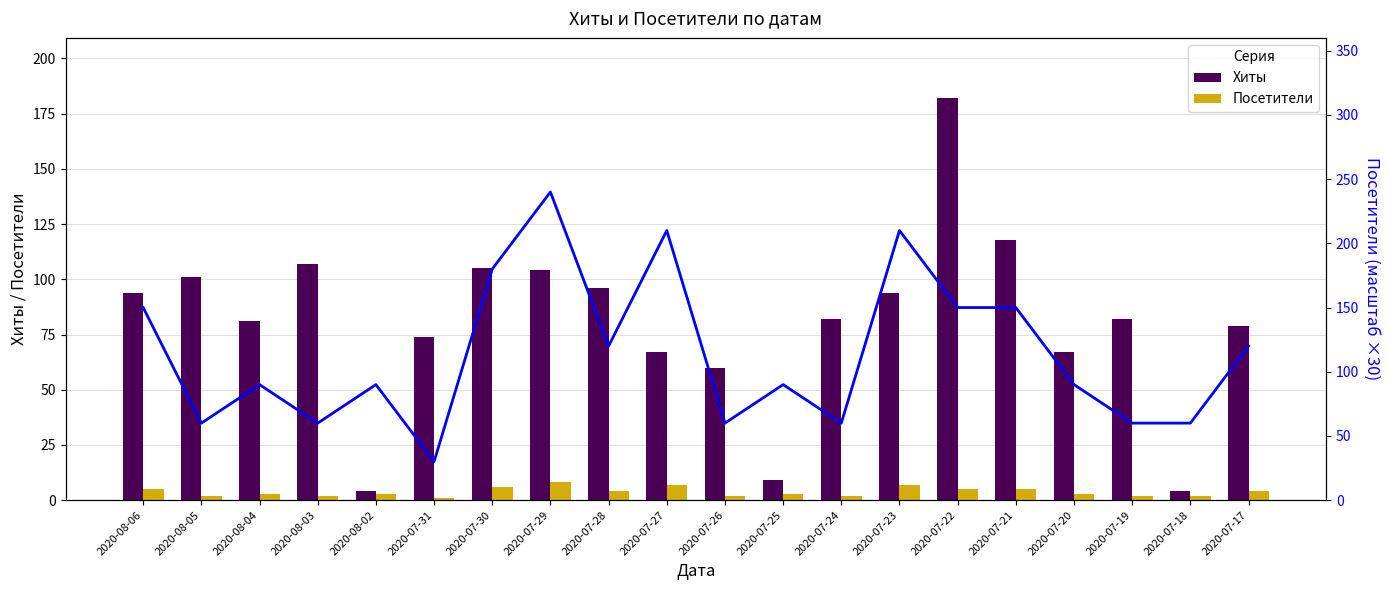

Which has a higher value, 2020-07-29 or 2020-07-25?

2020-07-29